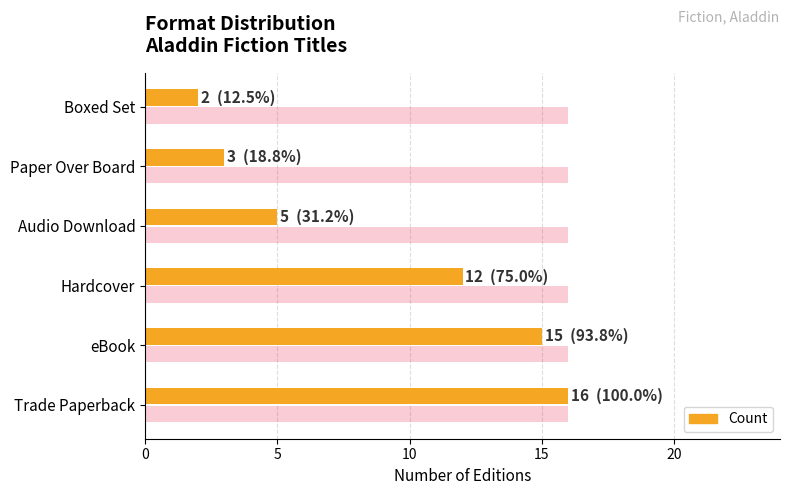

What is the total value across all series at Paper Over Board?

19